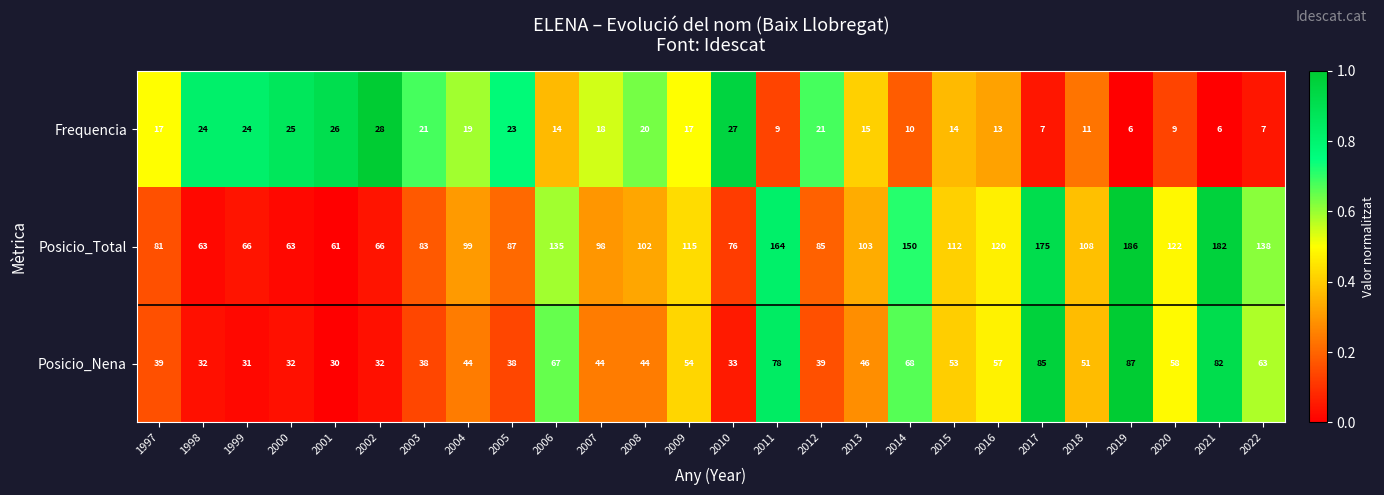

What is the maximum value shown in the chart?

186